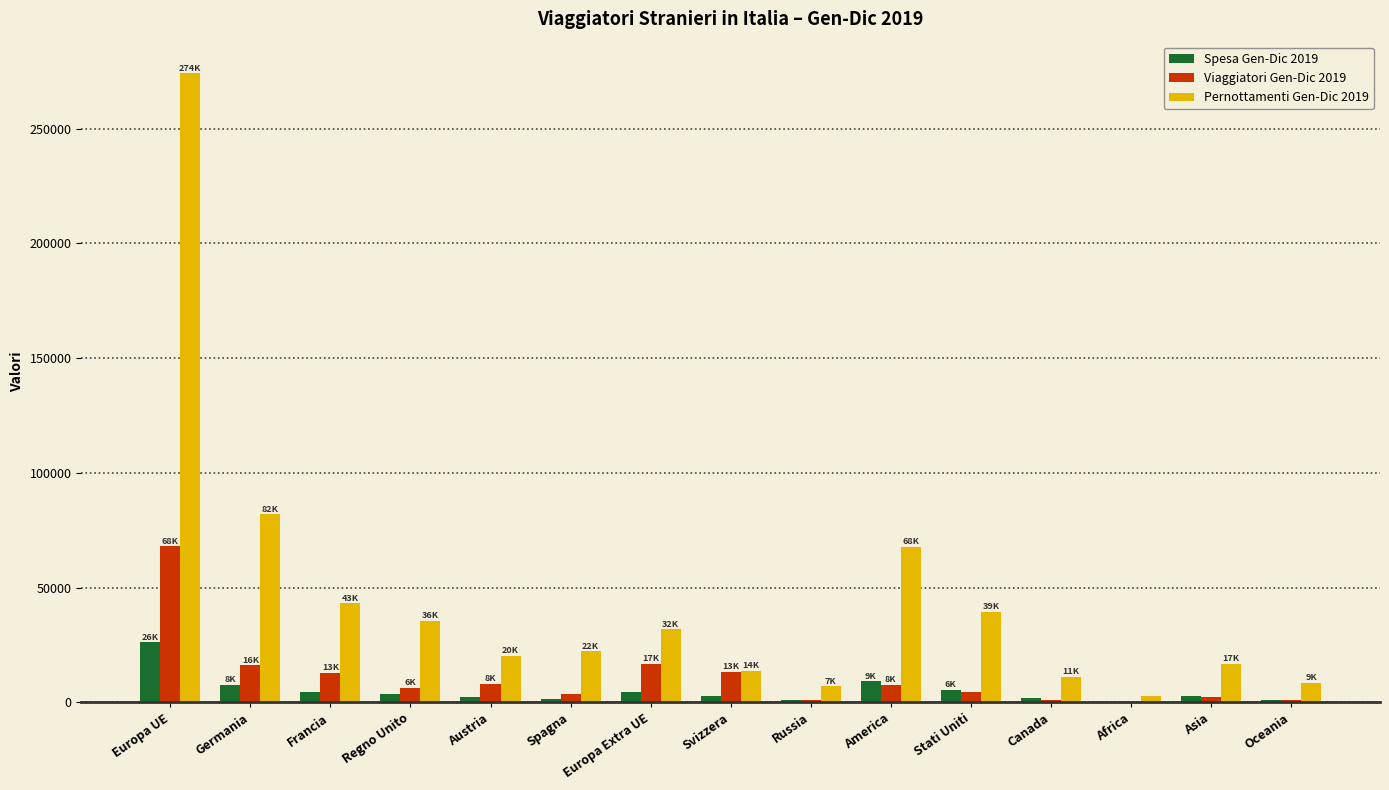

Which category has the highest value in the Pernottamenti Gen-Dic 2019 series?

Europa UE